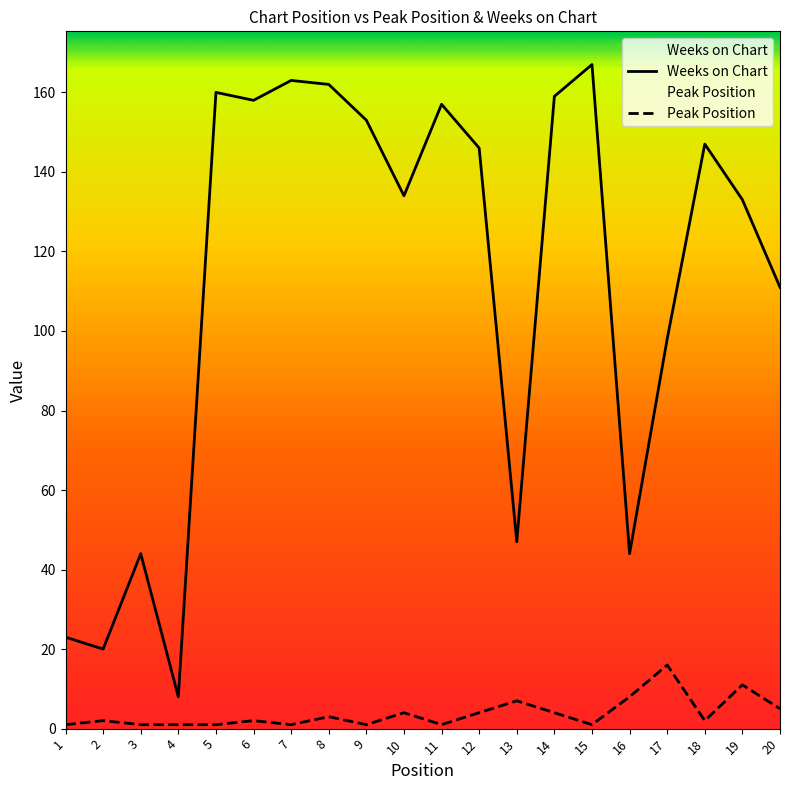

What is the total value across all series at 4?

9